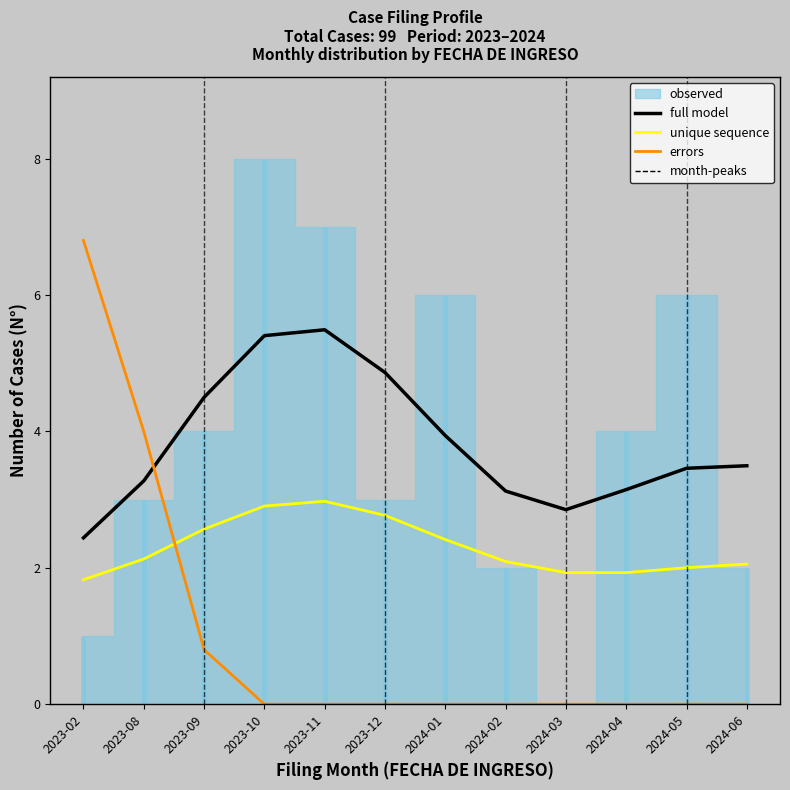

What is the maximum value shown in the chart?

6.8